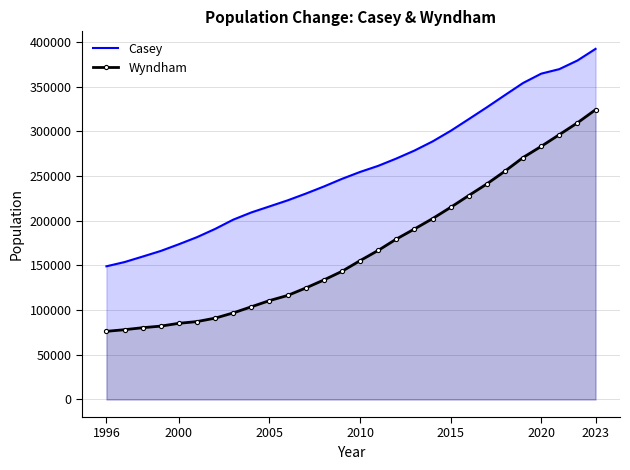

At which category is the sum across all series the highest?

2023